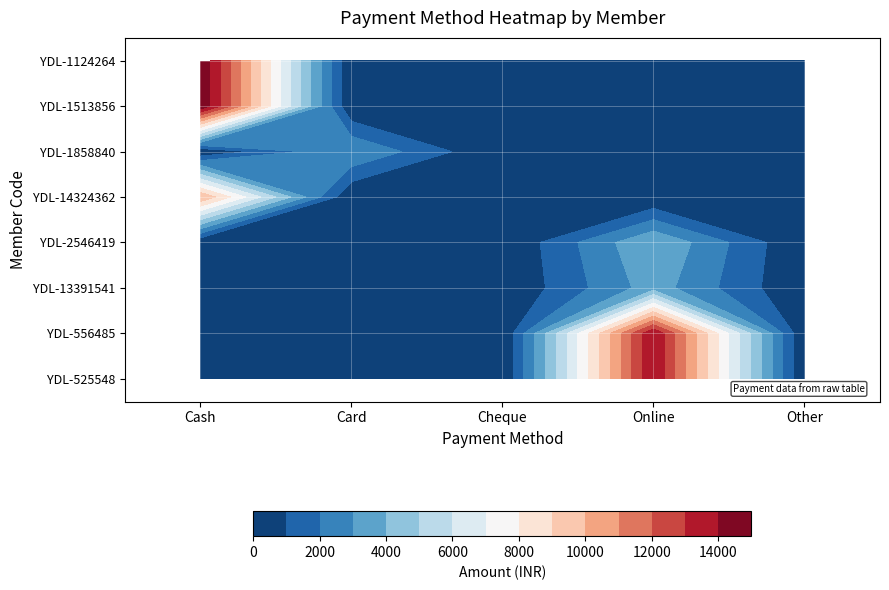

How many values in the YDL-1858840 series exceed 0?

1